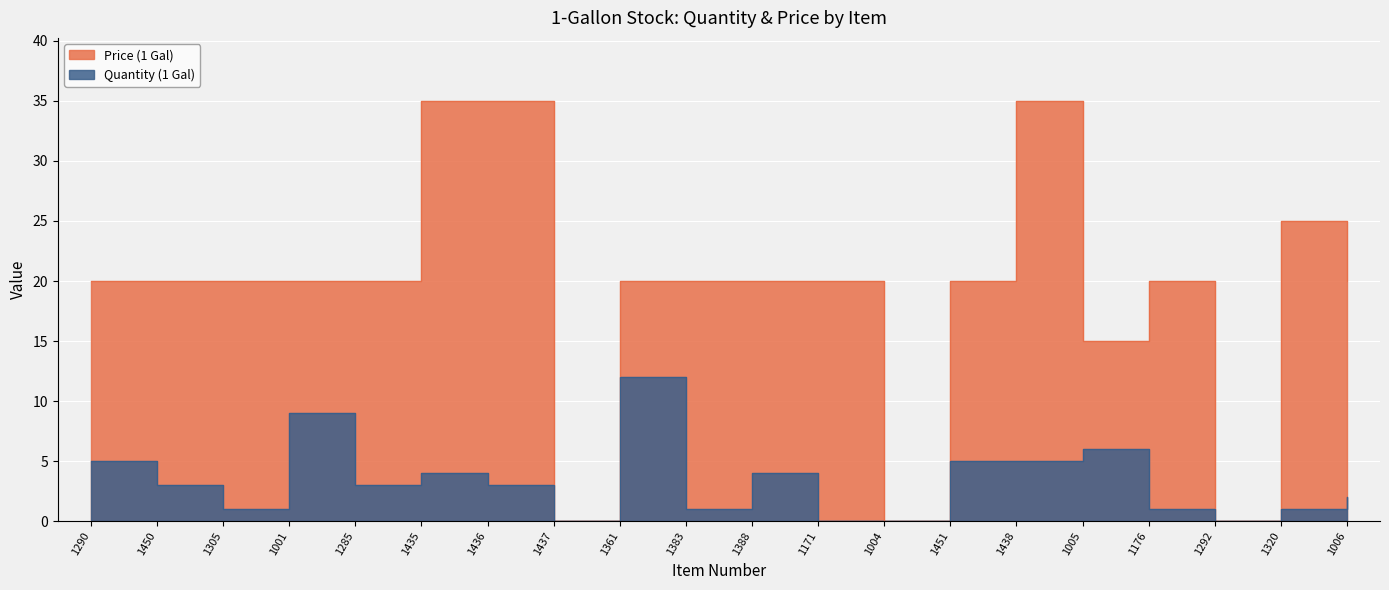

What value does the Price (1 Gal) series have at 1176, to the nearest 5?

20